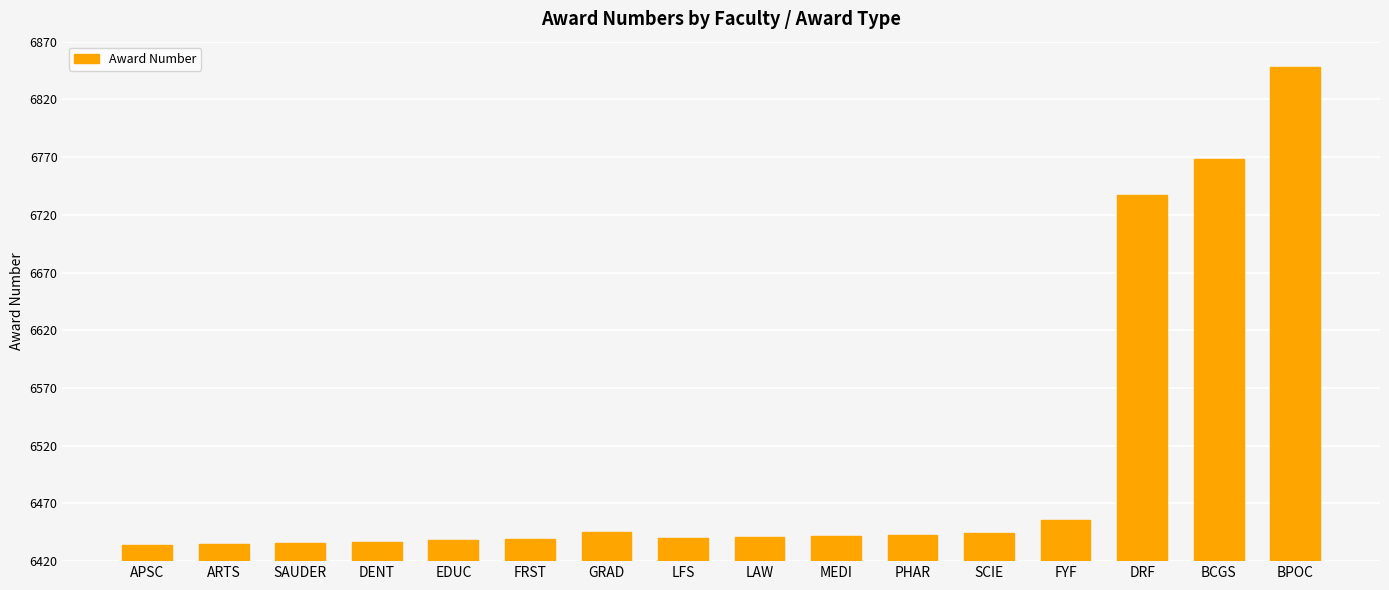

What is the smallest value displayed?

6434